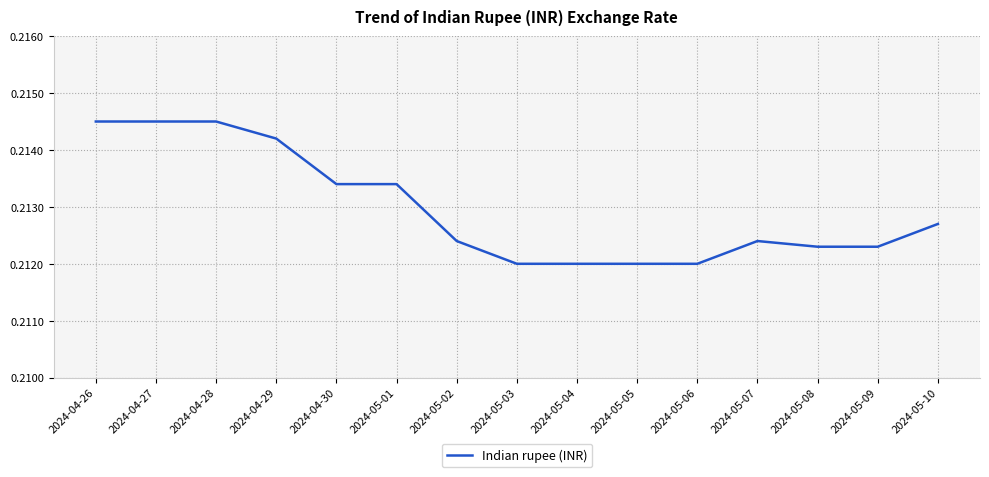

What position from the left is 2024-04-30?

5